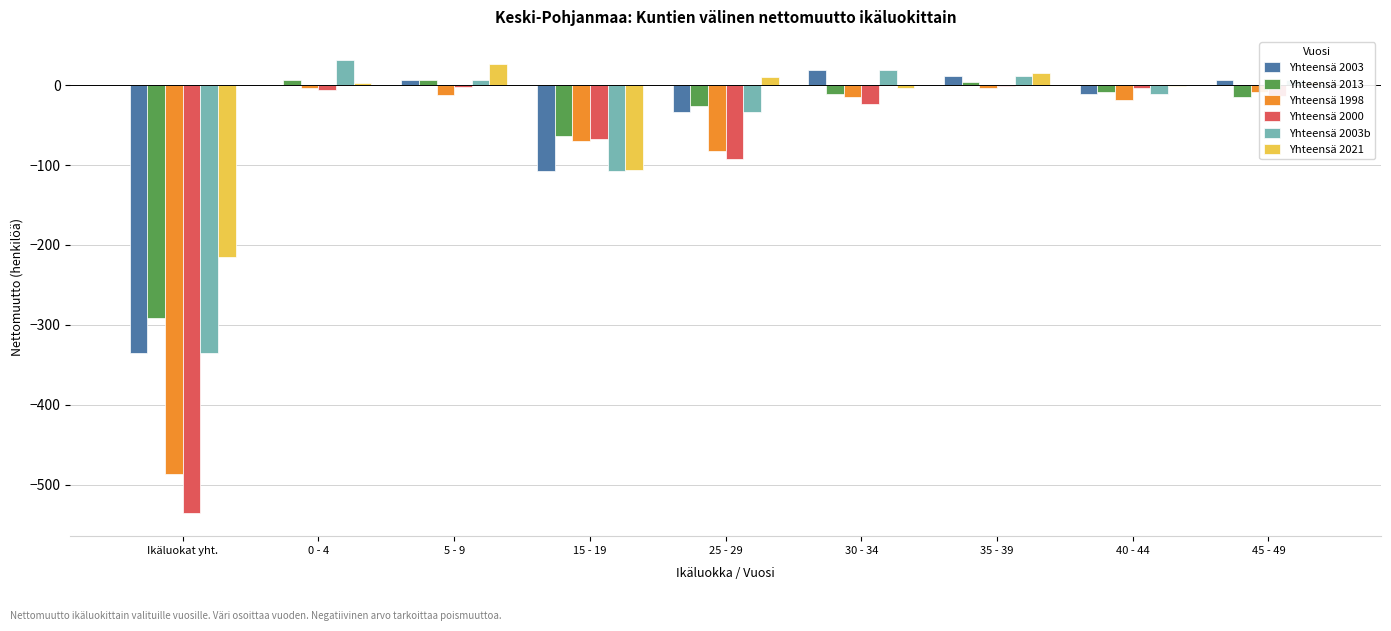

Where is Yhteensä 2013 nearest to the value -142?

15 - 19